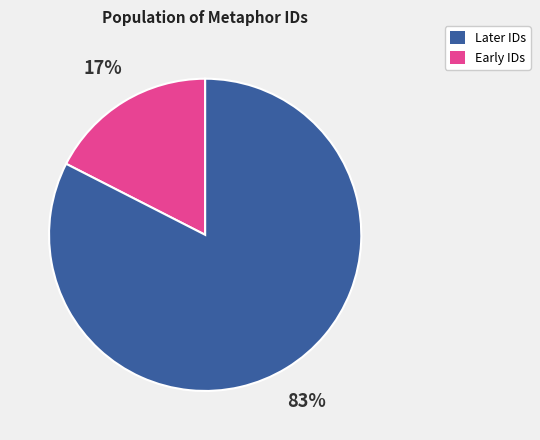

Is there any slice that represents more than half of the pie?

Yes